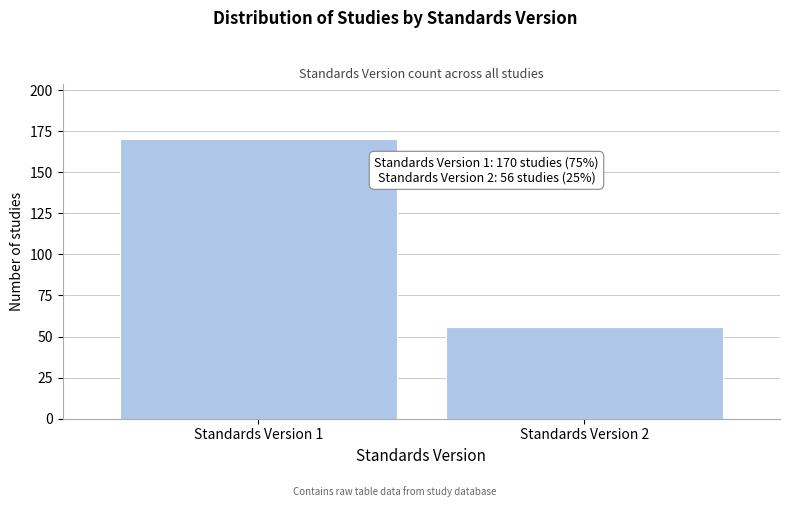

Reading left to right, extract all data points from this chart.

Standards Version 1=170	Standards Version 2=56